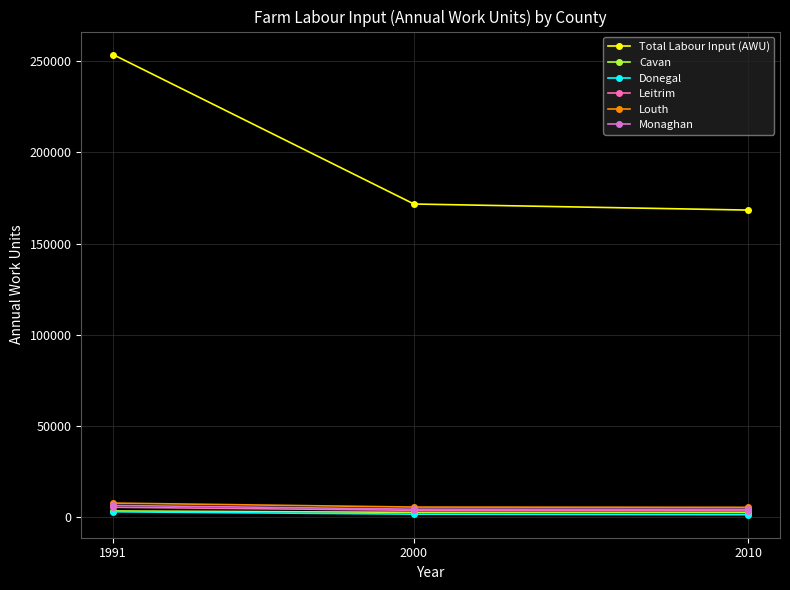

What is the maximum value for Monaghan?

6349